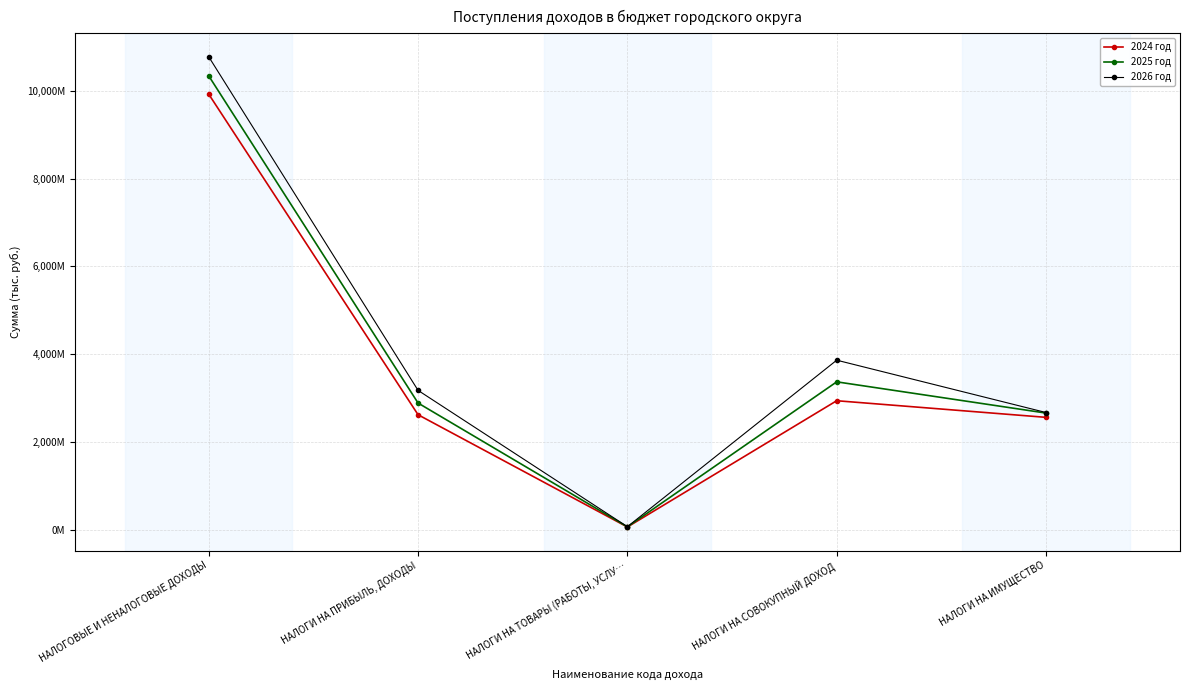

At НАЛОГИ НА СОВОКУПНЫЙ ДОХОД, list the series in order from largest to smallest.

2026 год, 2025 год, 2024 год